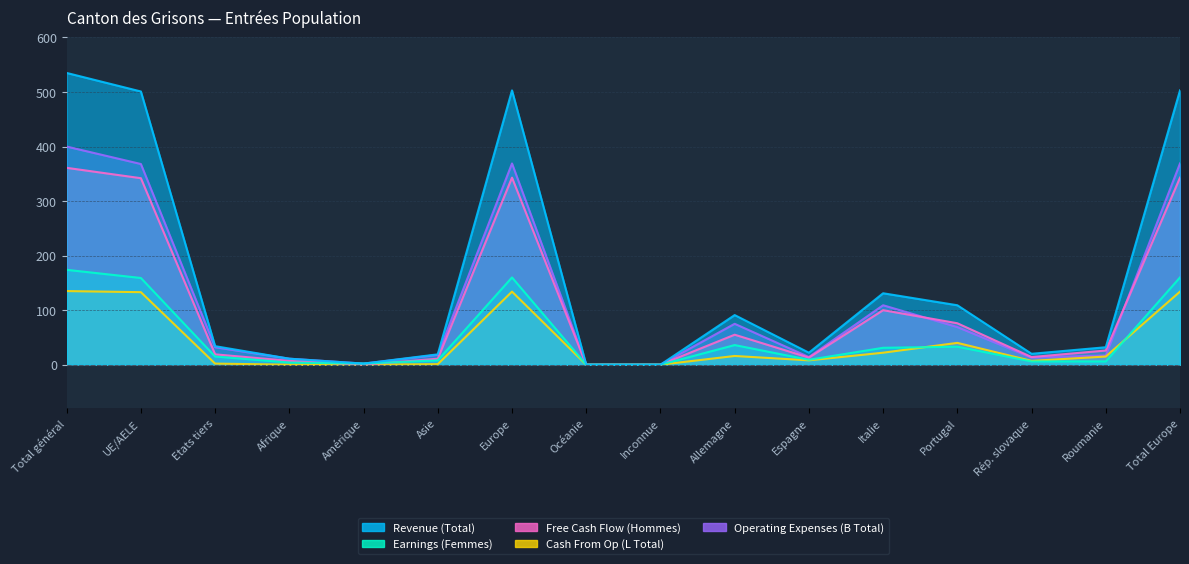

What are all the series names shown in the legend?

Revenue (Total), Earnings (Femmes), Free Cash Flow (Hommes), Cash From Op (L Total), Operating Expenses (B Total)